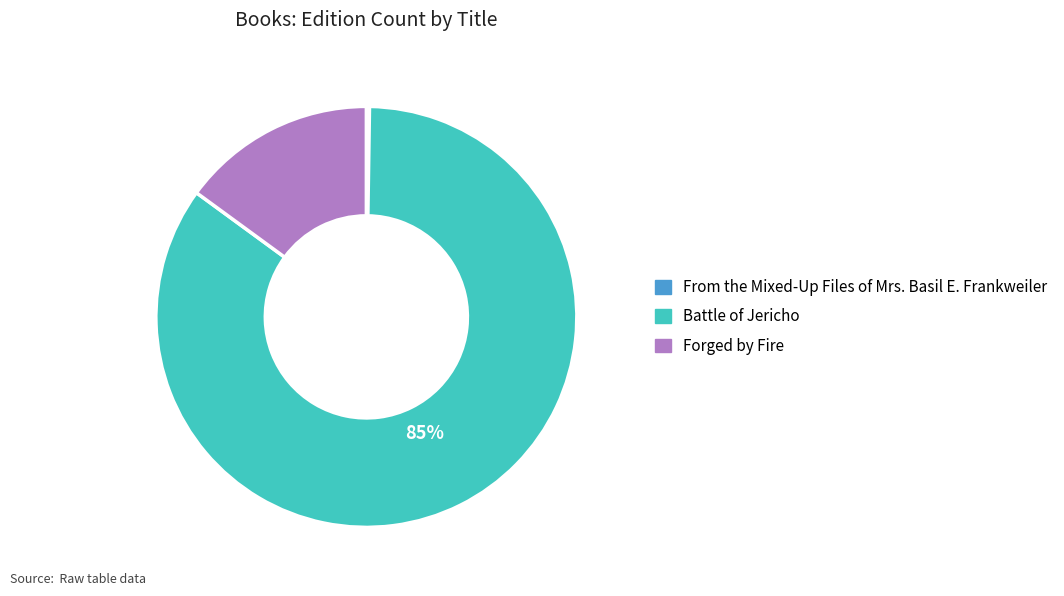

What percentage is the Battle of Jericho slice, to the nearest percent?

85%